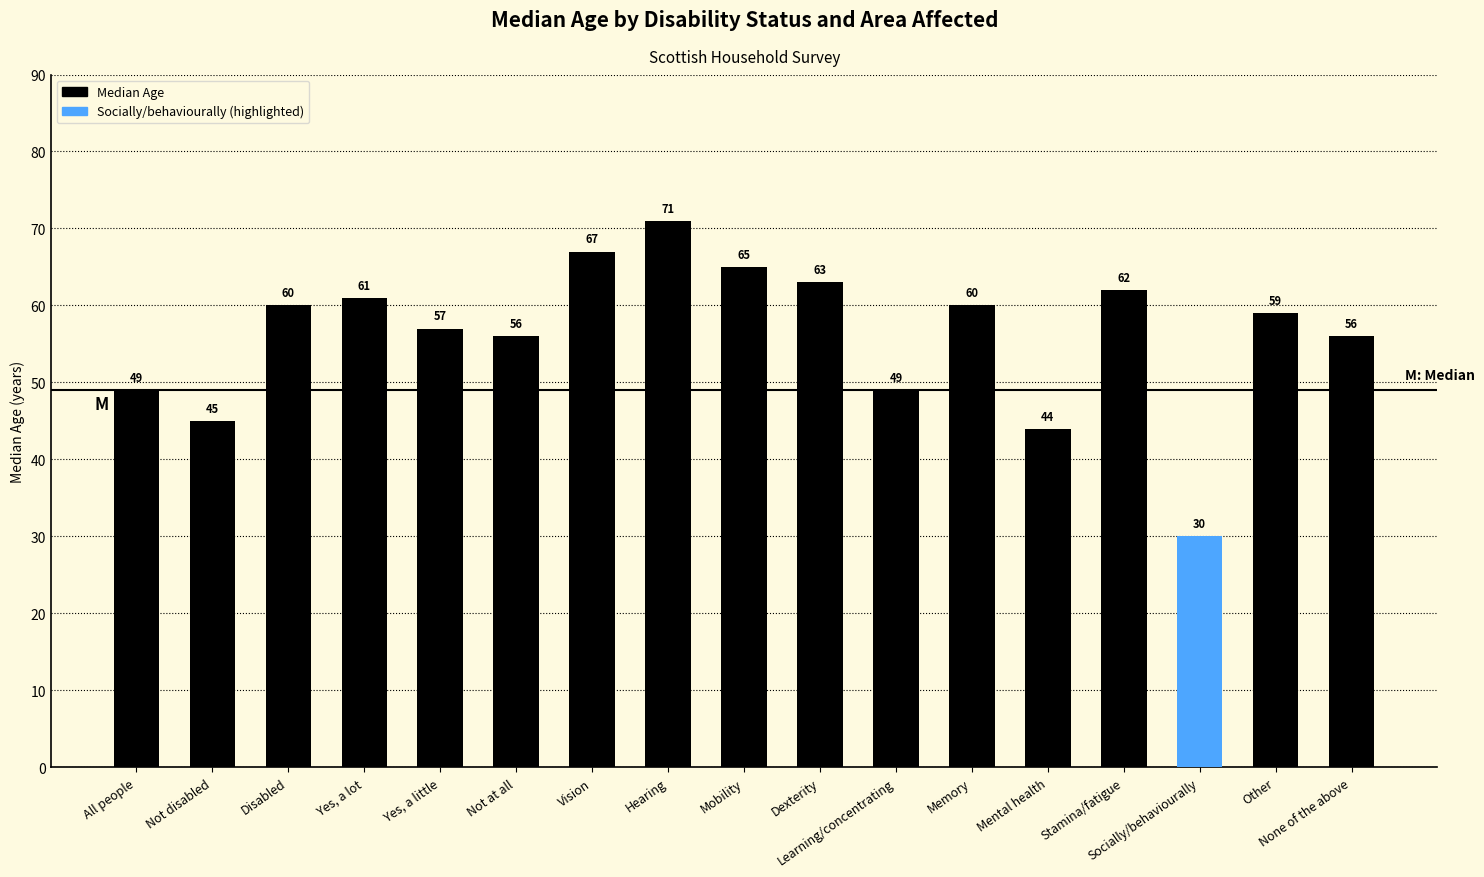

What is the ratio of the value at Disabled to the value at Yes, a little?

1.1